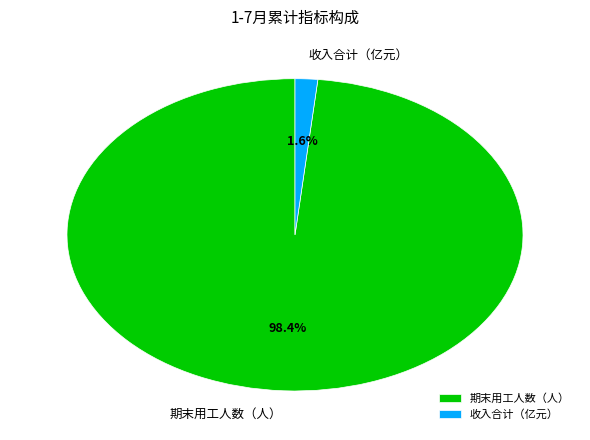

Is 收入合计（亿元） the majority of the pie?

No